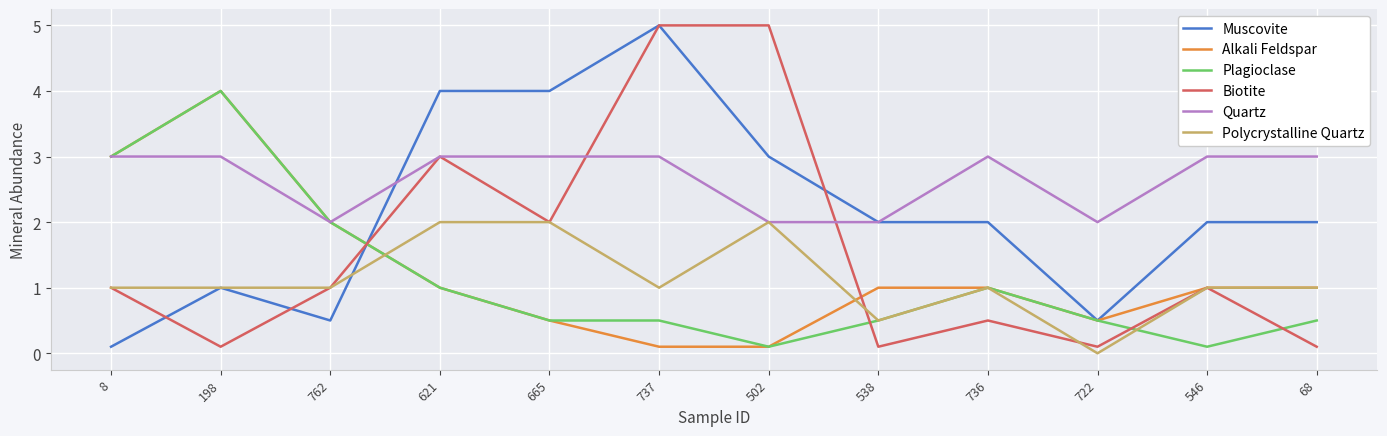

Is it true that Plagioclase equals 0.2 at 737?

False